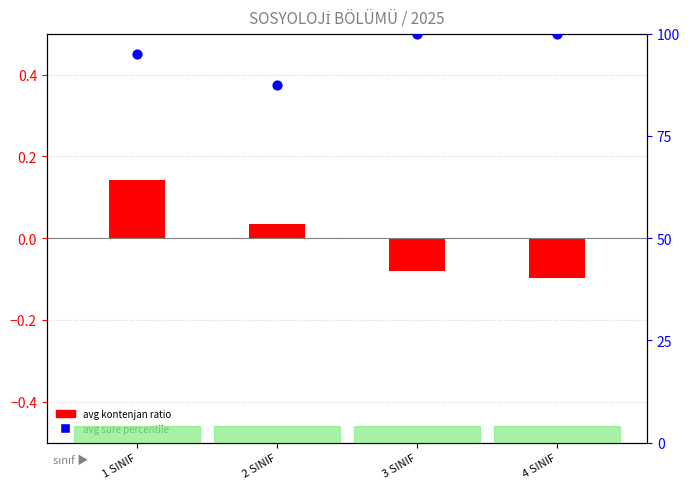

Which series contains the highest Y value?

avg sure percentile